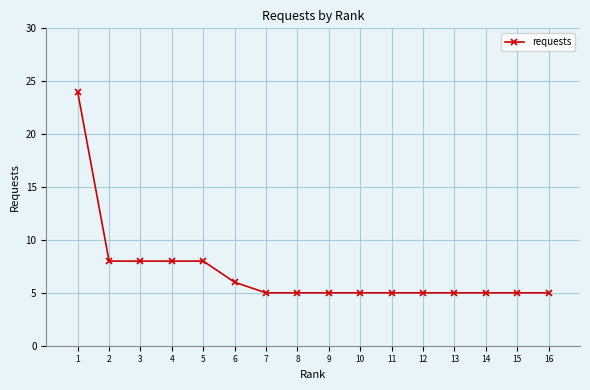

What is the difference between the values at 4 and 1?

16